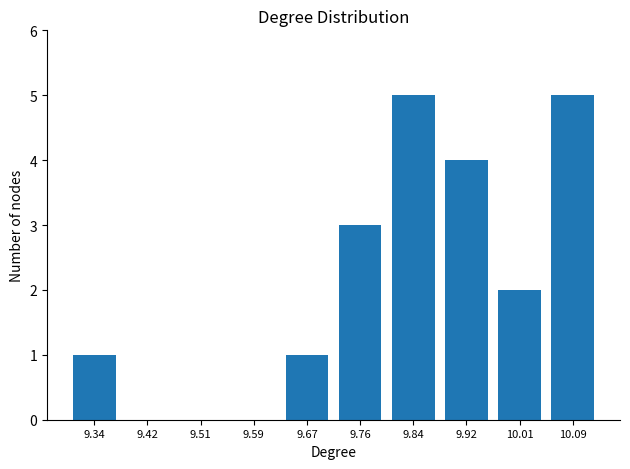

Reading left to right, list every bar in this chart as the range it spans on the x-axis followed by its height. Neither the bar edges nor the heights are printed on the chart, so give them approximately, as read against the axes.

9.300 to 9.383: 1
9.383 to 9.466: 0
9.466 to 9.549: 0
9.549 to 9.632: 0
9.632 to 9.715: 1
9.715 to 9.798: 3
9.798 to 9.881: 5
9.881 to 9.964: 4
9.964 to 10.047: 2
10.047 to 10.130: 5